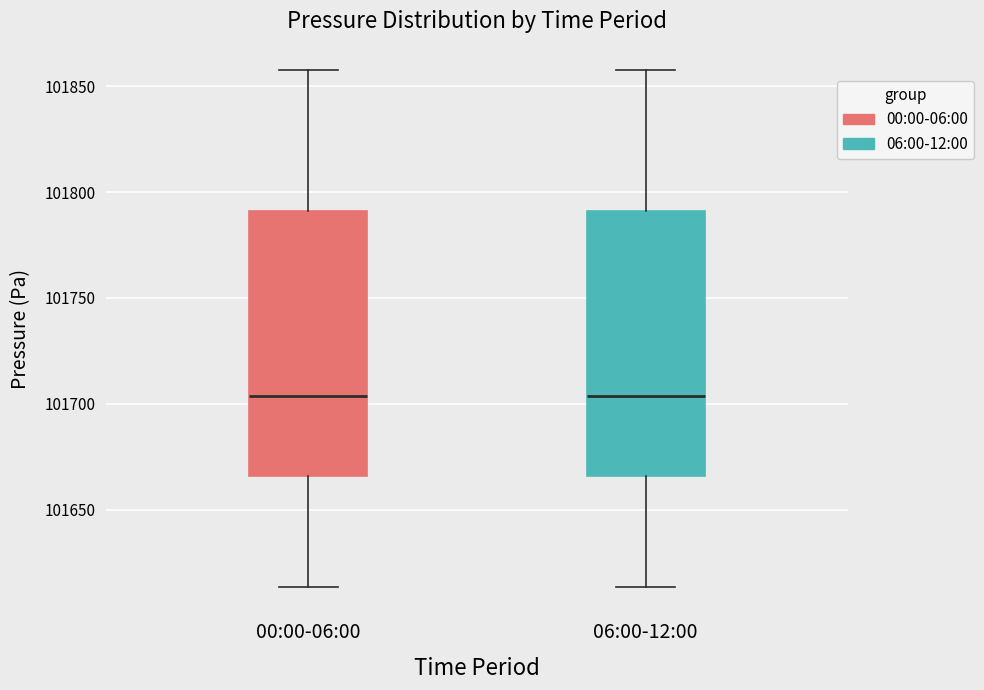

Reading left to right, read every box against the y-axis: the position of its median line, the range the box covers, and the ends of its whiskers. The values are not printed on the chart, so give them approximately, as read against the axis.

00:00-06:00: median 101705, box 101665 to 101790, whiskers 101615 to 101855
06:00-12:00: median 101705, box 101665 to 101790, whiskers 101615 to 101855